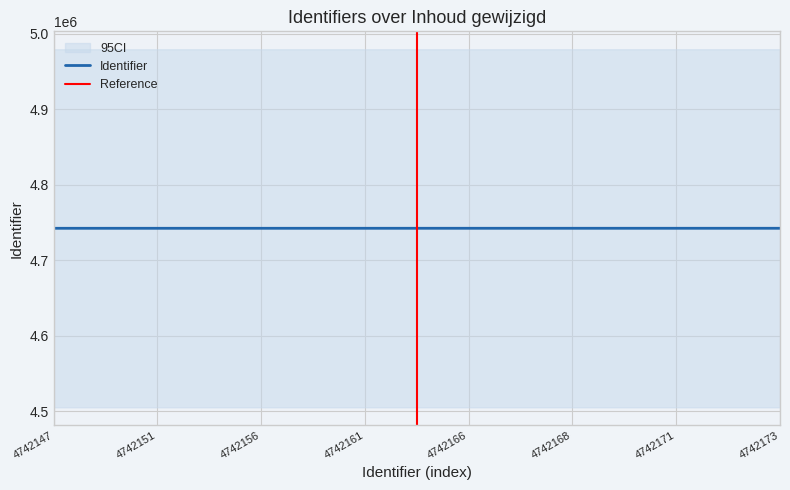

At which category does the chart reach its peak across all series?

4742173